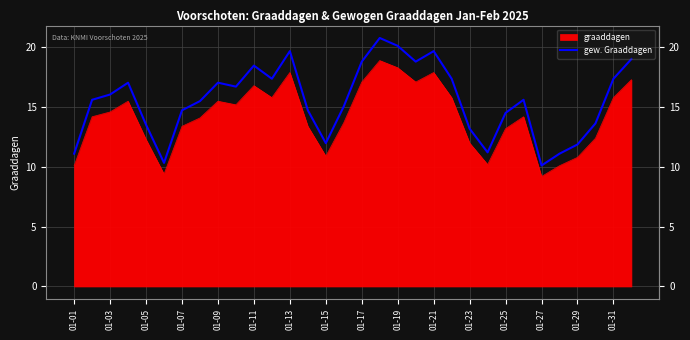

How many interior local valleys (lower than both neighbors) does the data have?

7